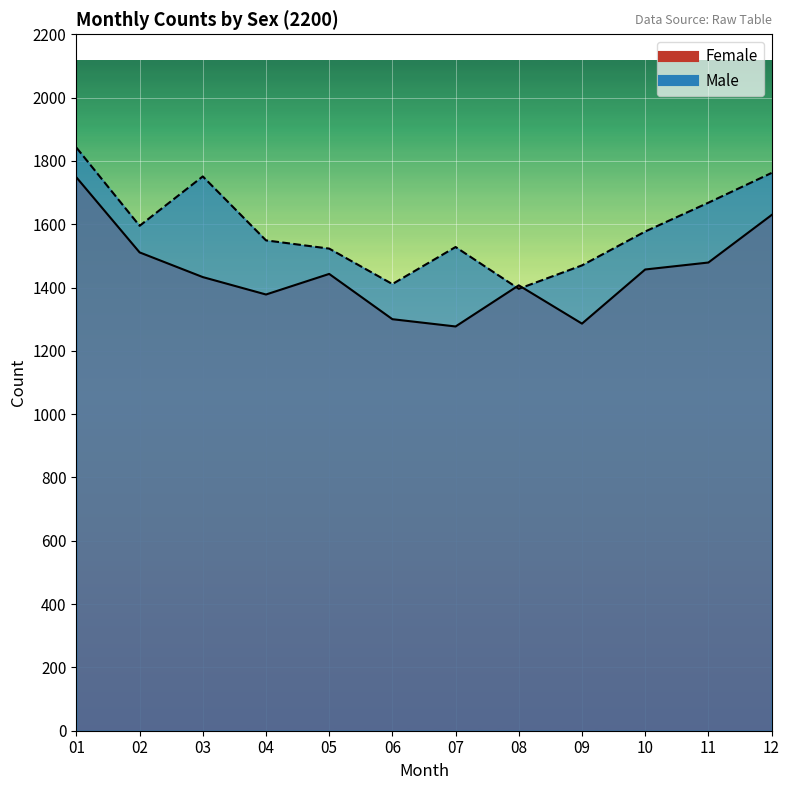

Reading right to left, what are all the values shown in this chart?

Male: 12=1762	11=1668	10=1577	09=1470	08=1396	07=1528	06=1411	05=1523	04=1549	03=1751	02=1595	01=1842
Female: 12=1629	11=1479	10=1457	09=1286	08=1407	07=1277	06=1300	05=1443	04=1378	03=1433	02=1511	01=1748